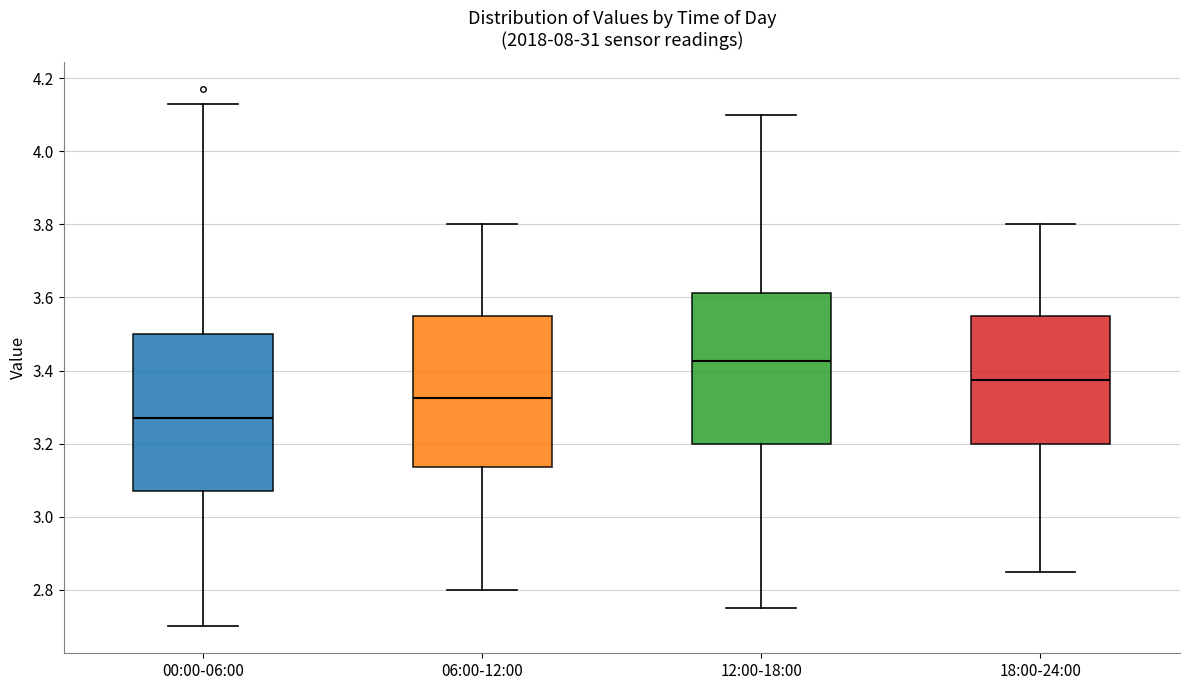

Reading left to right, read every box against the y-axis: the position of its median line, the range the box covers, and the ends of its whiskers. The values are not printed on the chart, so give them approximately, as read against the axis.

00:00-06:00: median 3.28, box 3.08 to 3.50, whiskers 2.70 to 4.14
06:00-12:00: median 3.32, box 3.14 to 3.56, whiskers 2.80 to 3.80
12:00-18:00: median 3.42, box 3.20 to 3.62, whiskers 2.76 to 4.10
18:00-24:00: median 3.38, box 3.20 to 3.56, whiskers 2.86 to 3.80